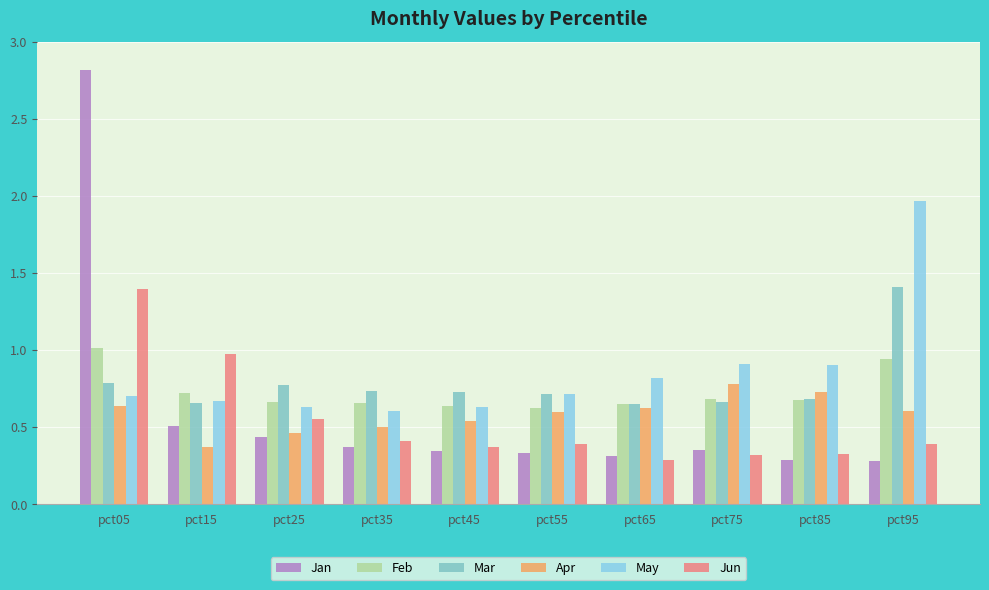

Which series changed the most between pct15 and pct25?

Jun